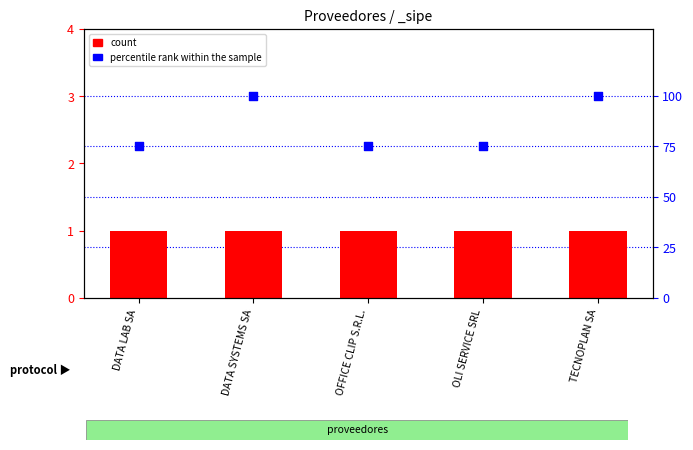

Which series has the largest total across all categories?

percentile rank within the sample